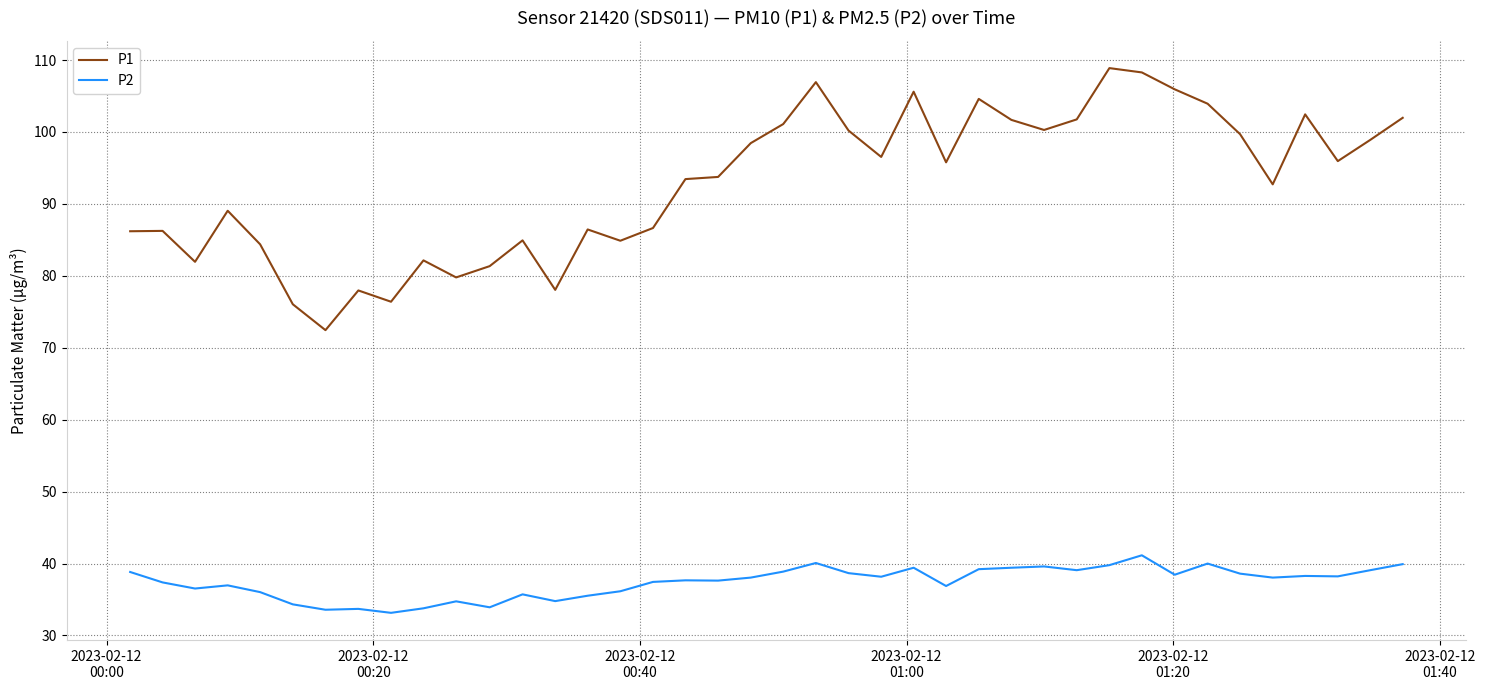

List the series in order of their overall mean, lowest first.

P2, P1